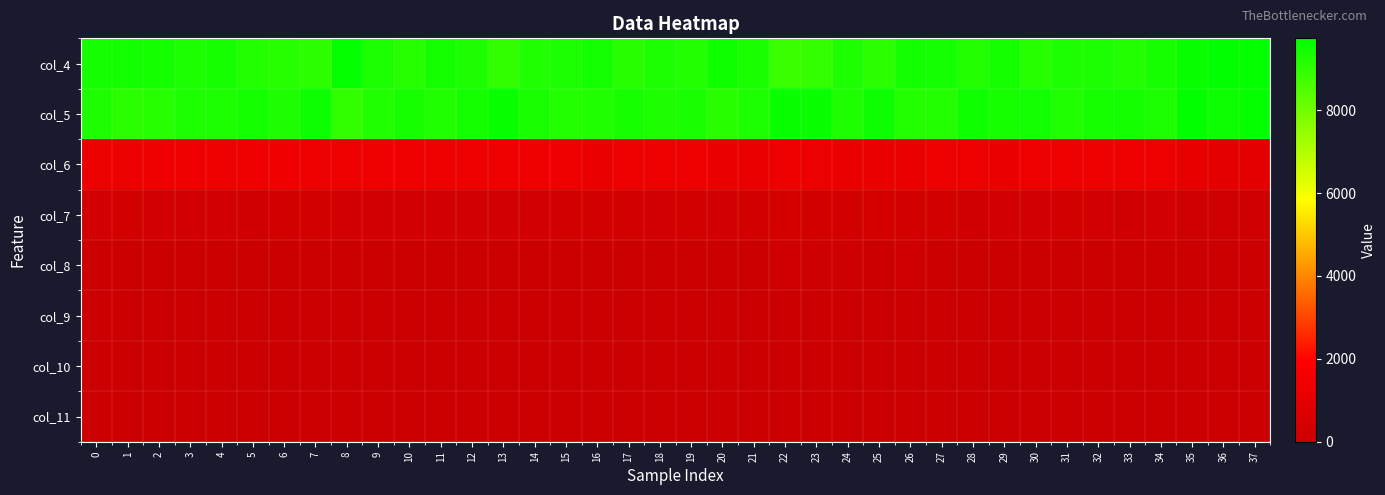

What is the spread (max minus min) of values at 12?

9396